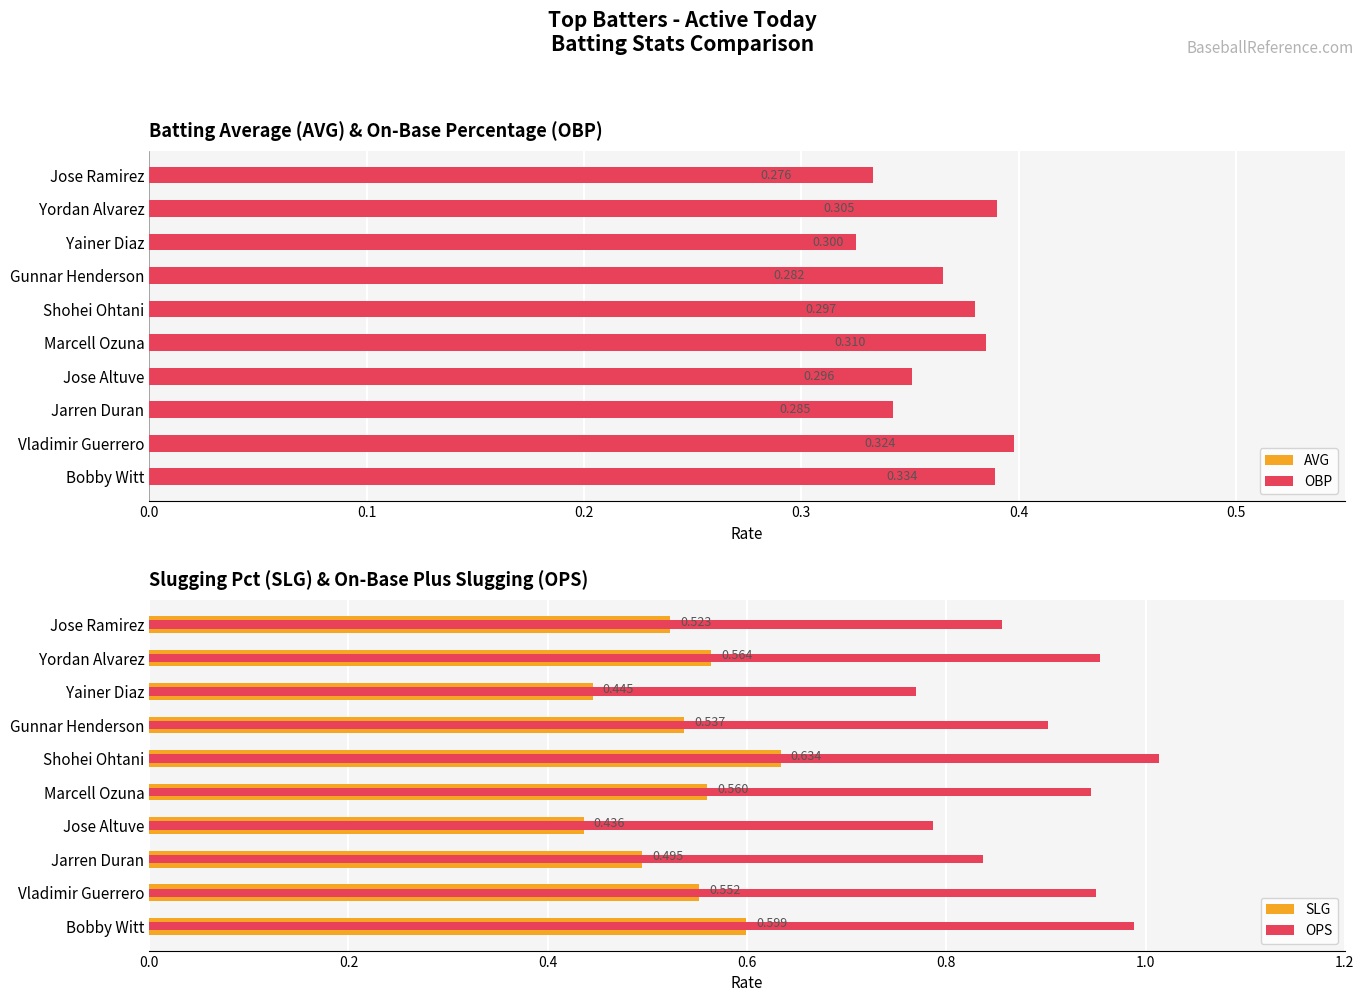

Are the bars horizontal?

Yes